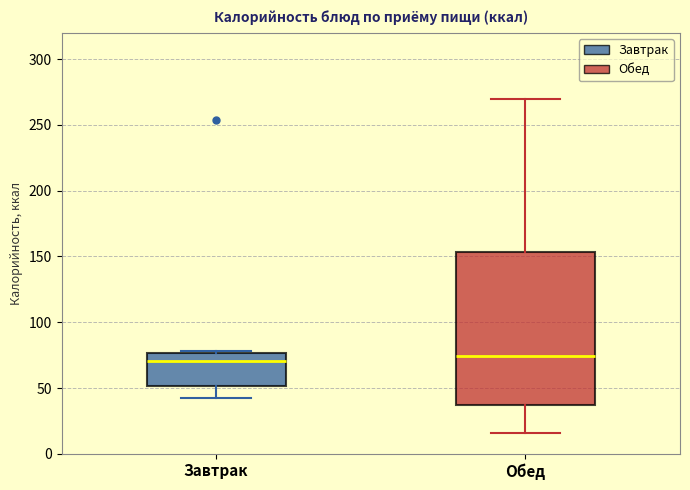

Reading left to right, transcribe this box plot: for each box, give where its median line is, the range the box spans, and where its two whiskers end, as read against the y-axis. The values are not printed on the chart, so give them approximately, as read against the axis.

Завтрак: median 70, box 50 to 75, whiskers 45 to 80
Обед: median 75, box 35 to 155, whiskers 15 to 270